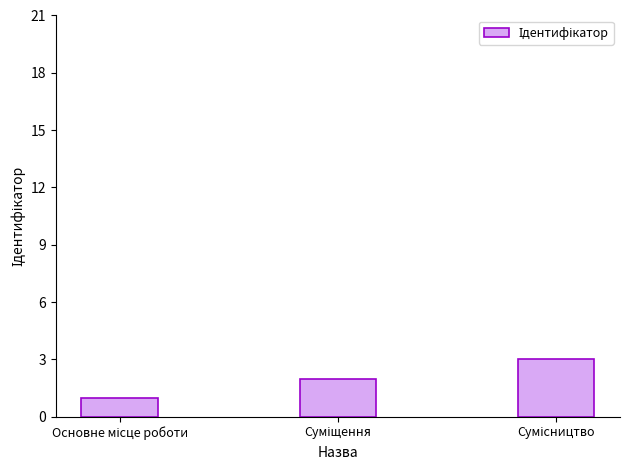

What is the maximum value shown in the chart?

3